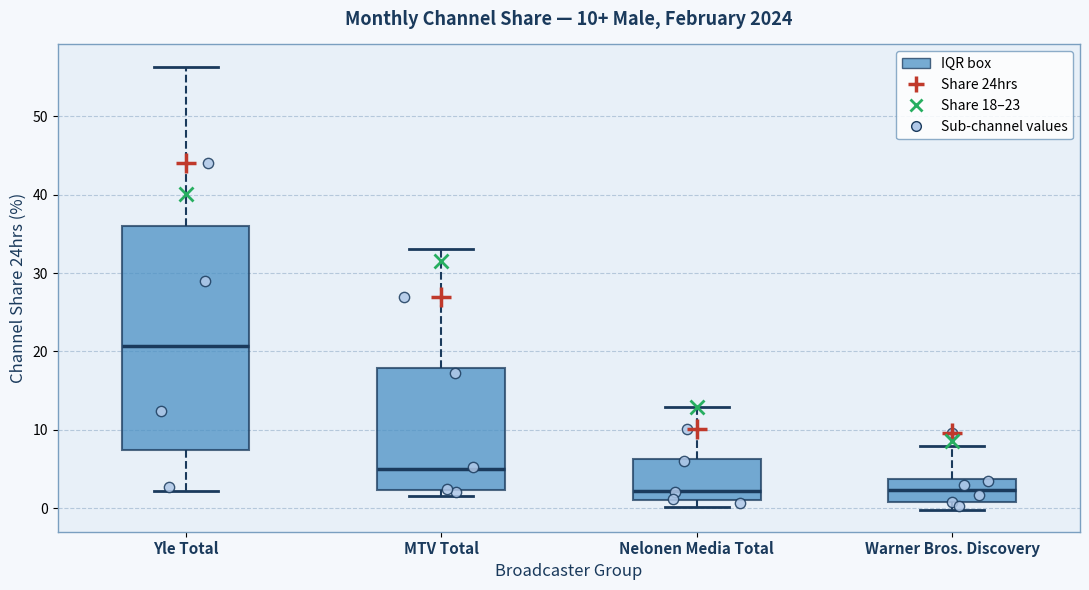

Which box is the tallest, from its lower edge to its upper edge?

Yle Total